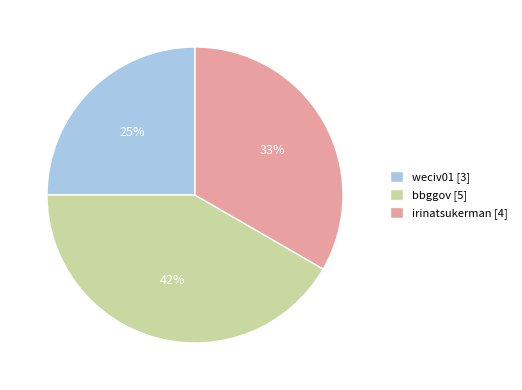

What is the ratio of the value at irinatsukerman to the value at bbggov?

0.8